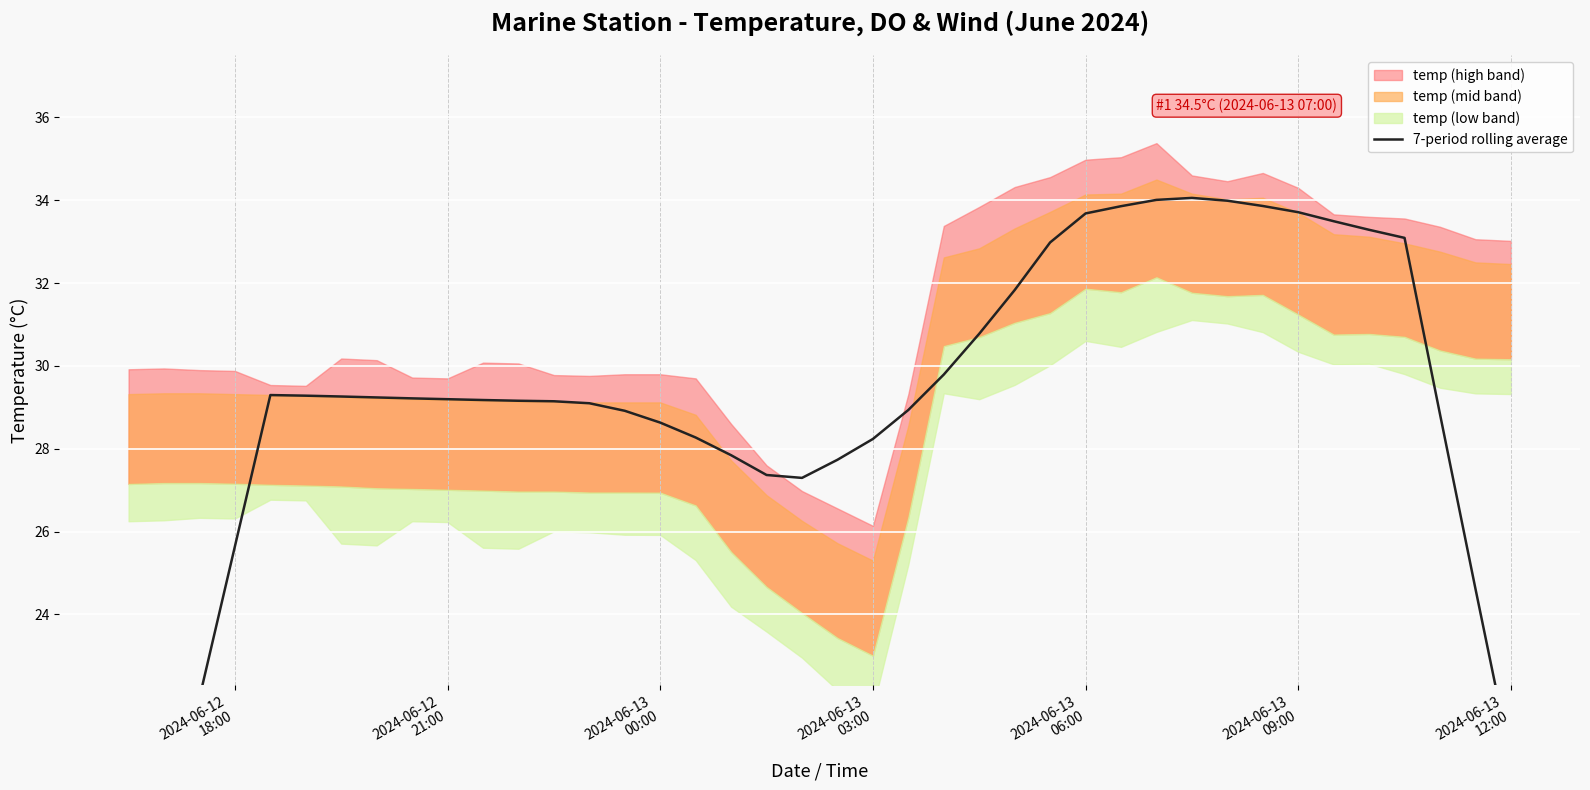

Reading right to left, list all the values displayed in this chart.

20.5	24.6	28.8	33.1	33.3	33.5	33.7	33.9	34.0	34.1	34.0	33.9	33.7	33.0	31.8	30.8	29.8	28.9	28.2	27.7	27.3	27.4	27.8	28.3	28.6	28.9	29.1	29.1	29.2	29.2	29.2	29.2	29.2	29.3	29.3	29.3	25.6	22.0	18.3	14.7